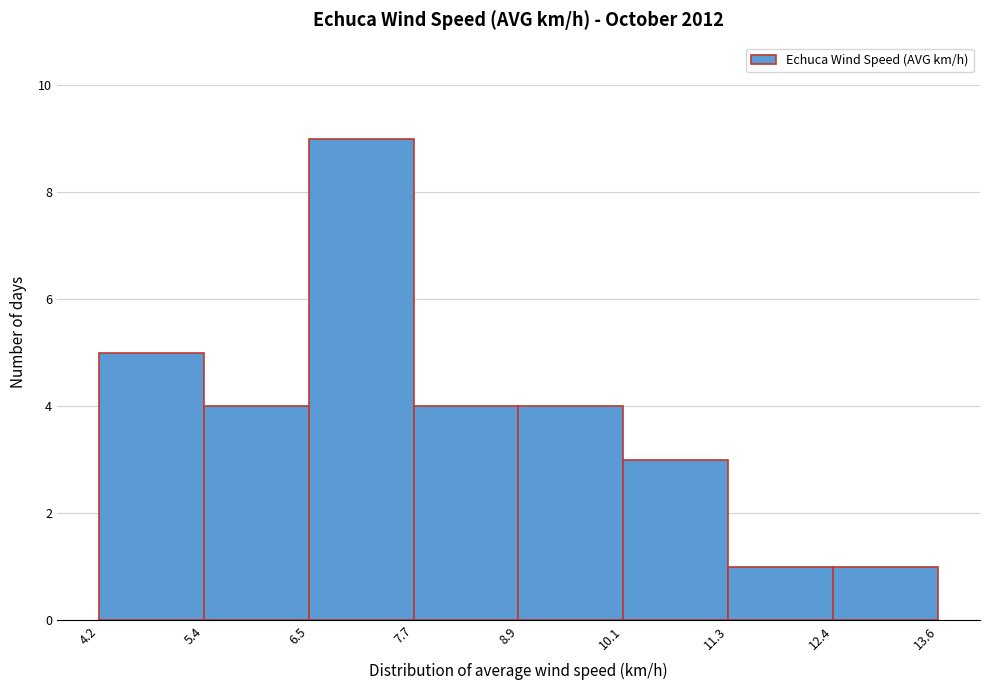

How tall is the bar that spans 8.9 to 10.1 on the x-axis? The values are not printed on the chart, so give them approximately, as read against the axis.

4